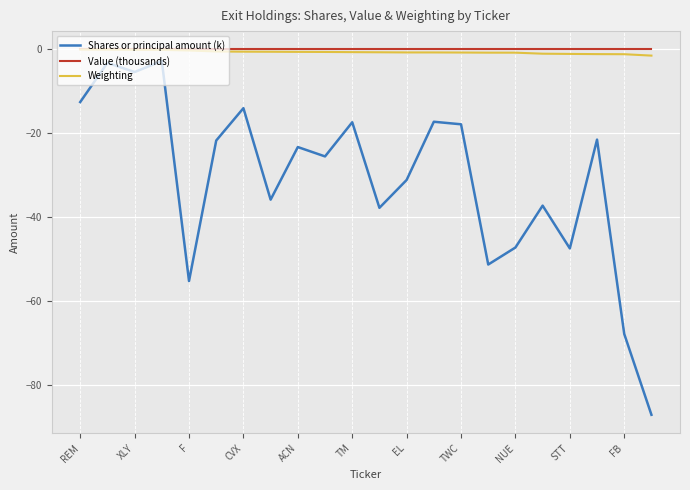

What are all the series names shown in the legend?

Shares or principal amount (k), Value (thousands), Weighting